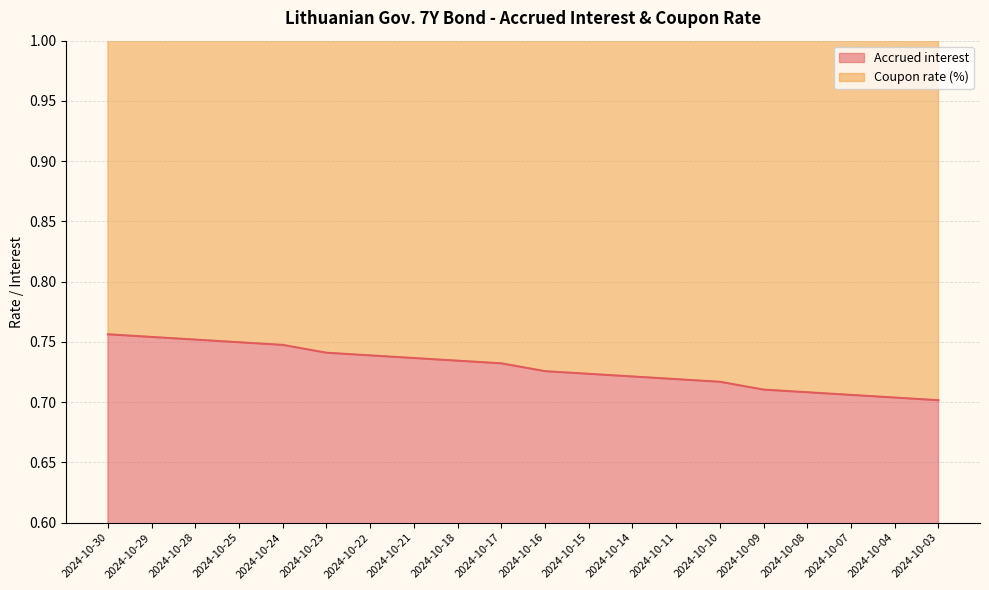

What is the average value?

1.5